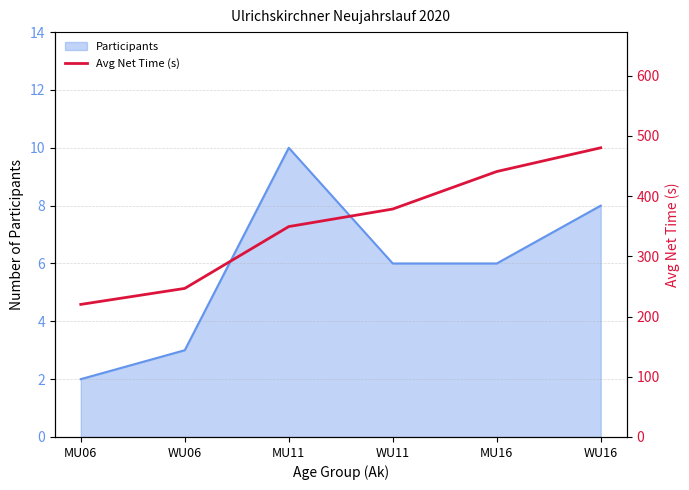

What is the smallest value displayed?

220.2